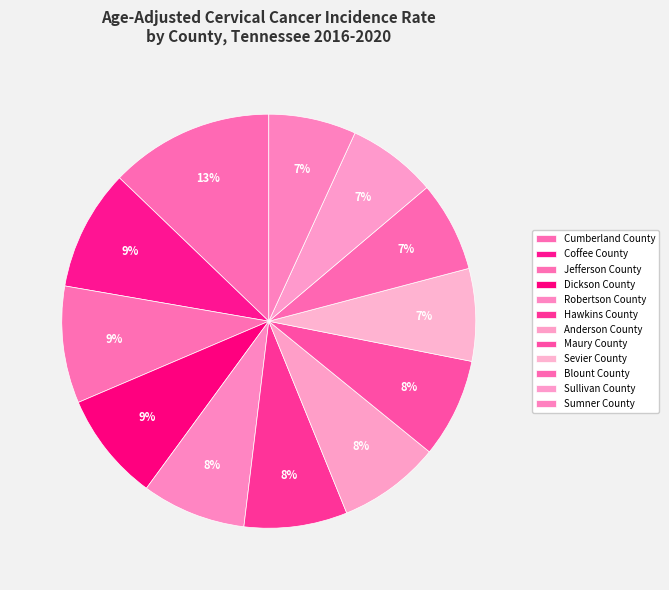

Which category has the smallest portion of the pie?

Sumner County